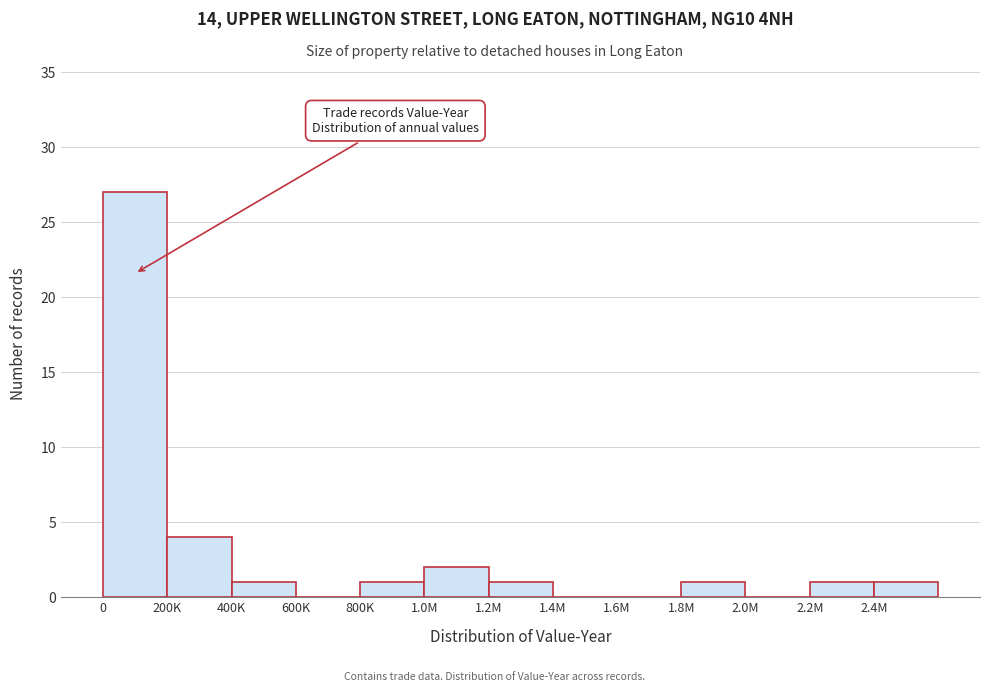

Reading right to left, transcribe all the data shown in this chart.

2.4M=1	2.2M=1	2.0M=0	1.8M=1	1.6M=0	1.4M=0	1.2M=1	1.0M=2	800K=1	600K=0	400K=1	200K=4	0=27